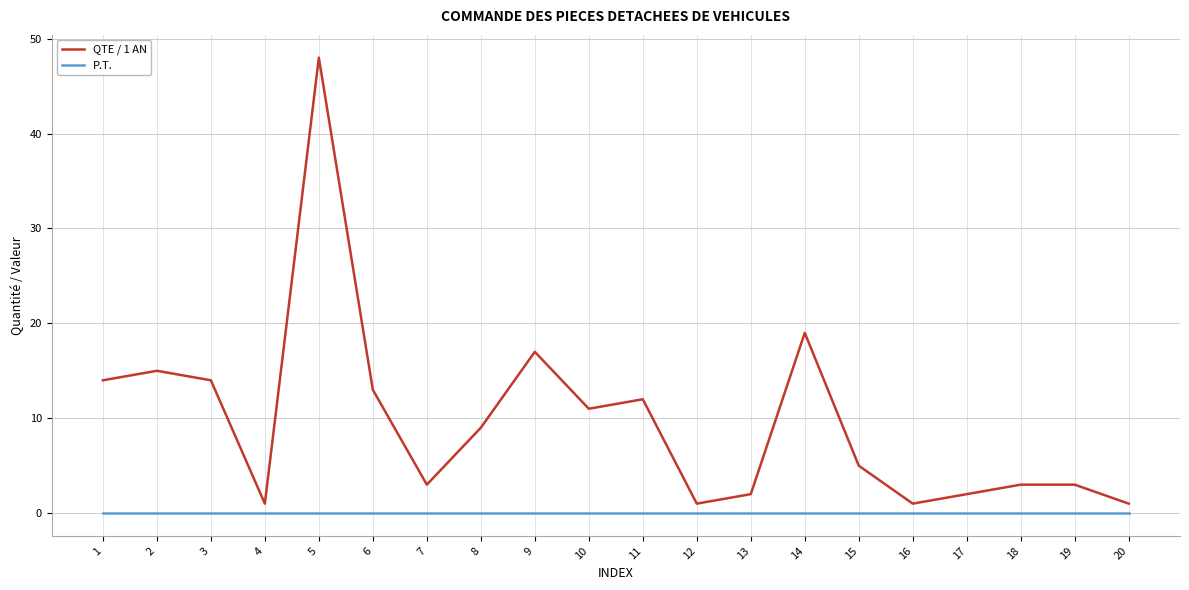

How many interior local valleys does the QTE / 1 AN series have?

5